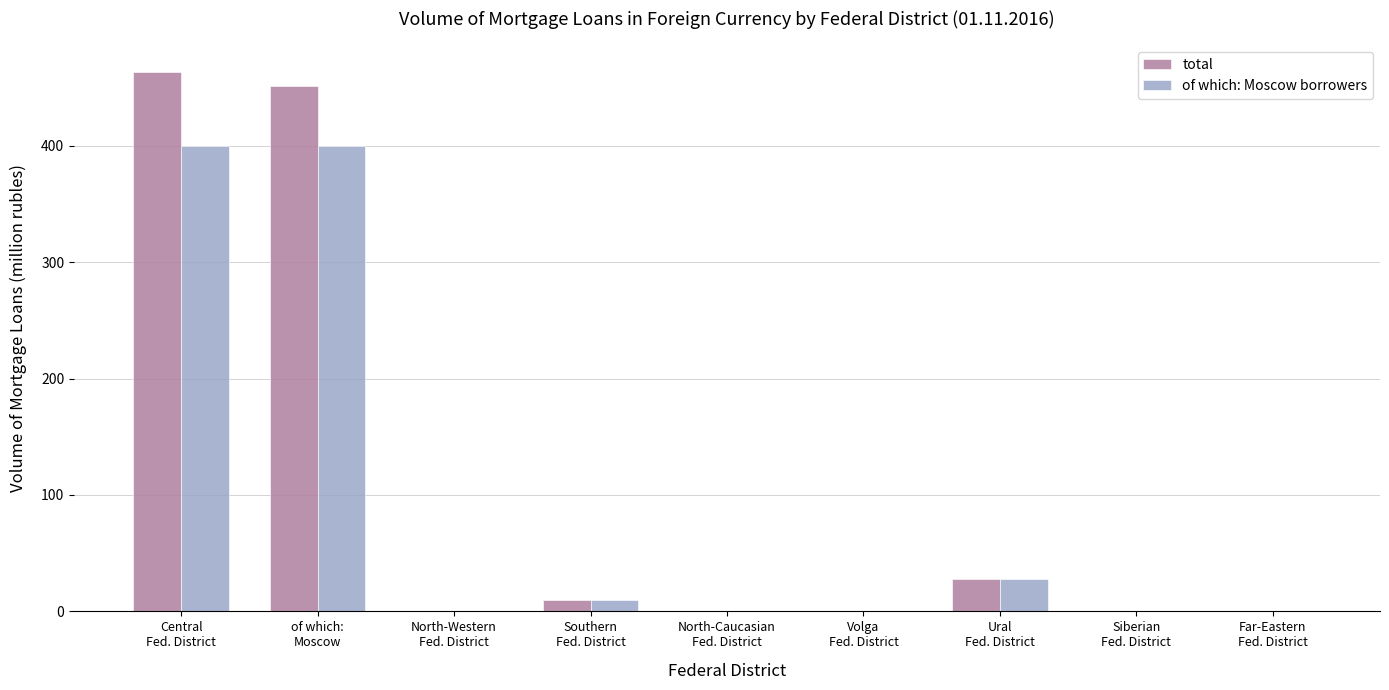

What is the greatest value displayed?

463